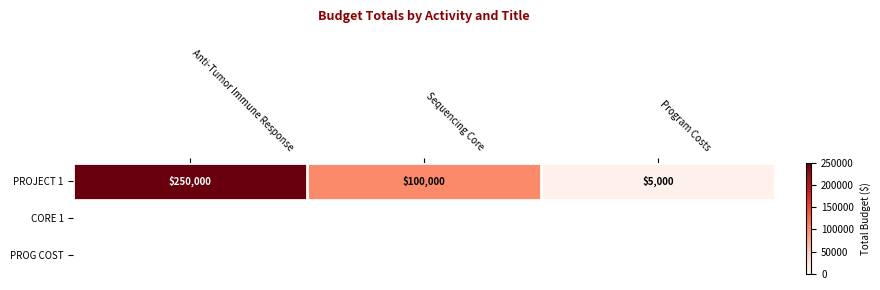

Read the value at Program Costs.

5000